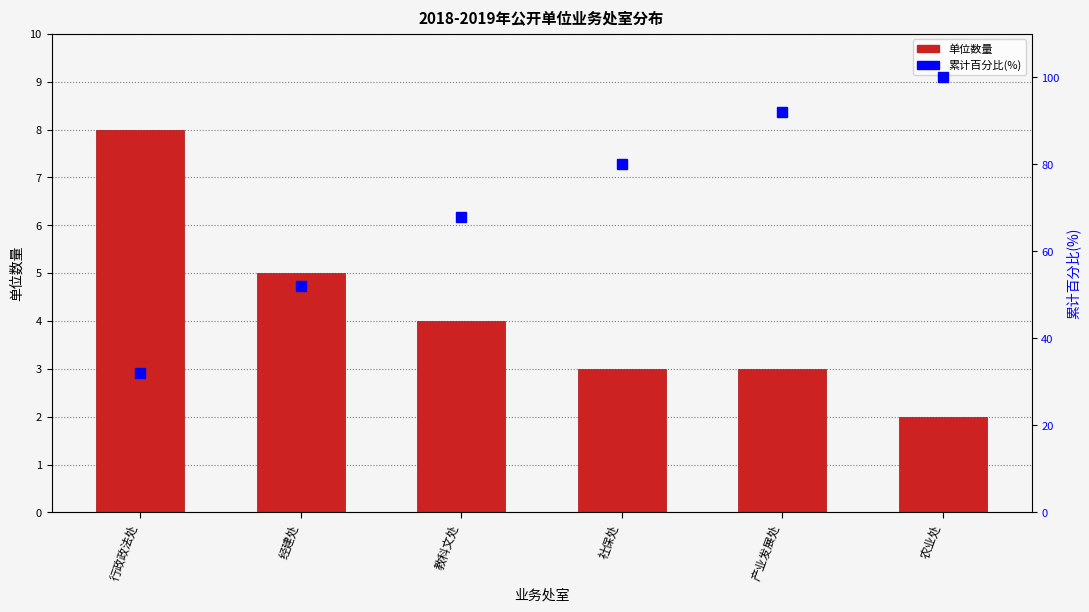

Between 行政政法处 and 产业发展处, which series saw the biggest shift?

累计百分比(%)